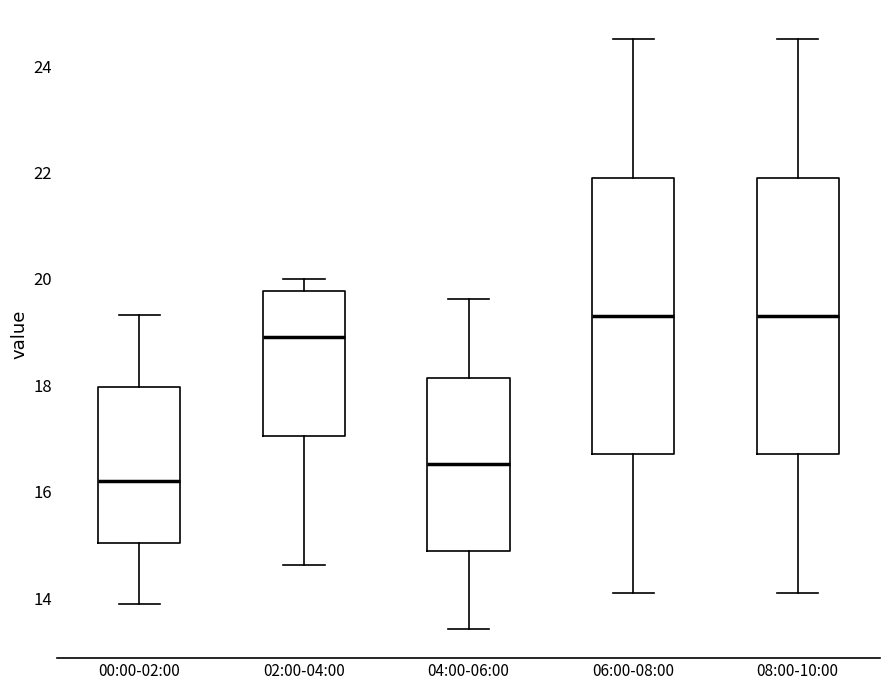

Which box has the lowest median line?

00:00-02:00